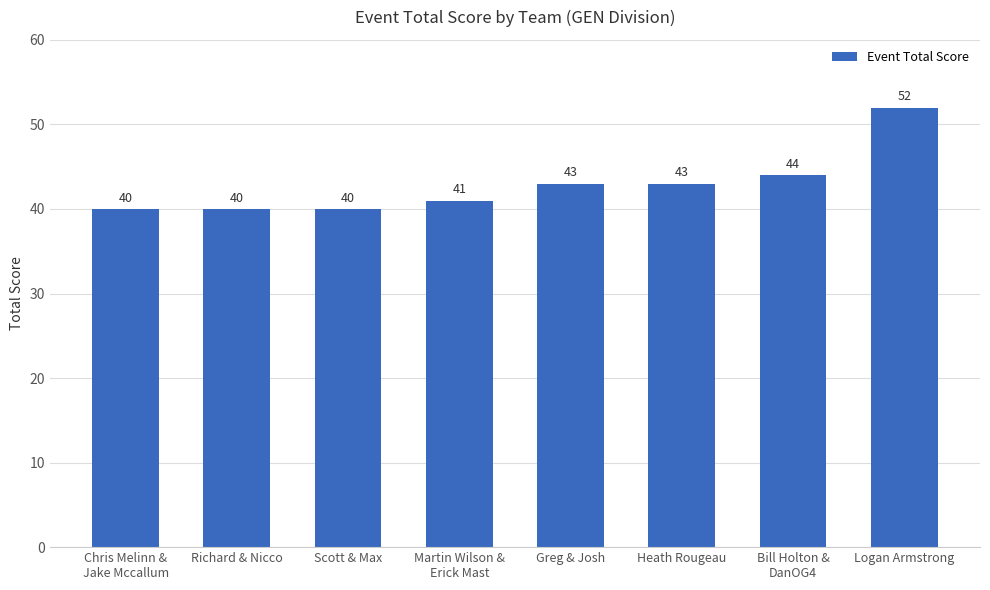

Where is the data nearest to the value 46?

Bill Holton &
DanOG4